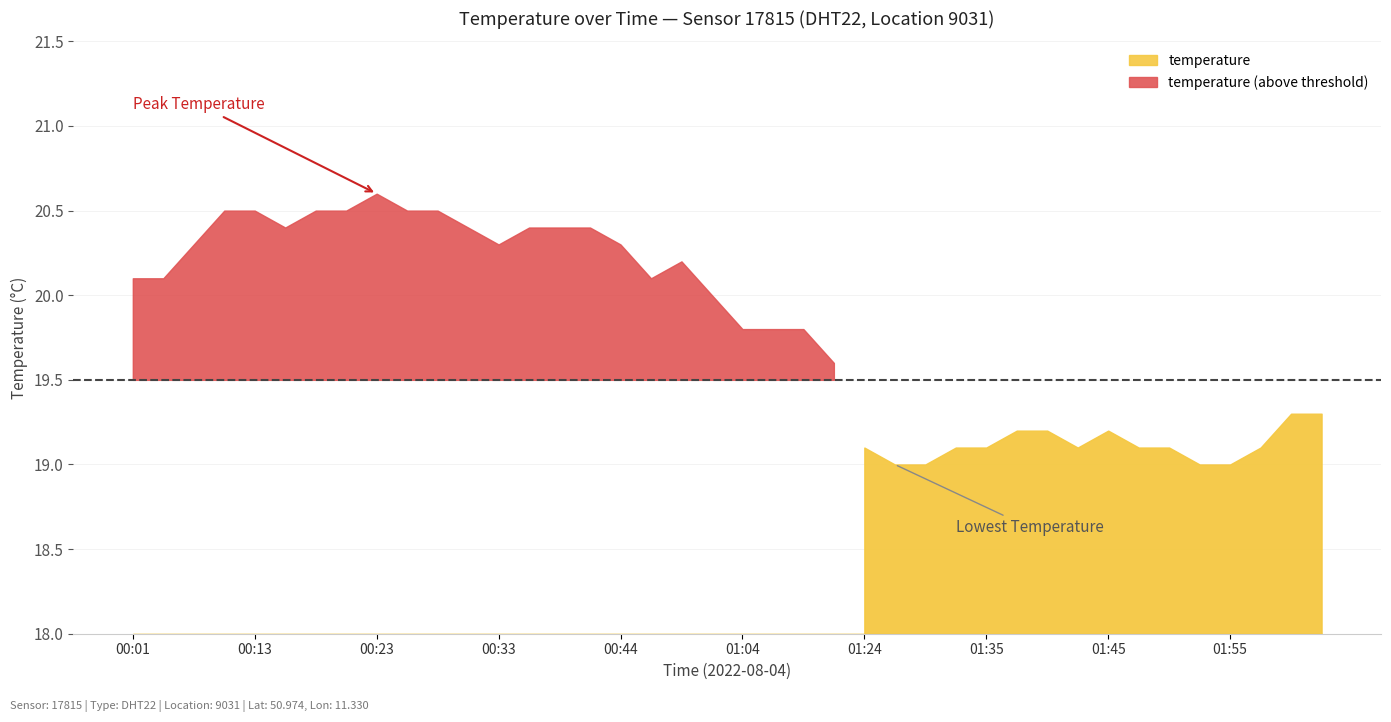

What is the lowest value of the temperature series?

19.0